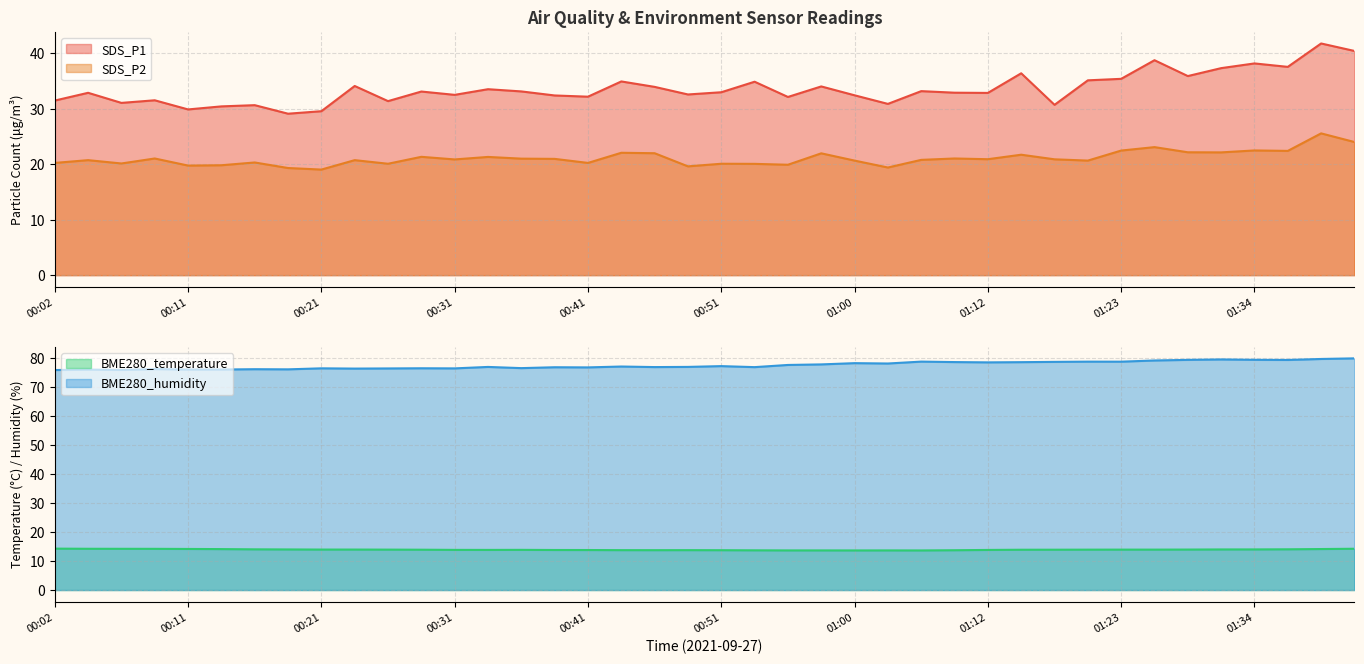

What is the difference between the maximum and minimum values in the BME280_humidity series?

4.0